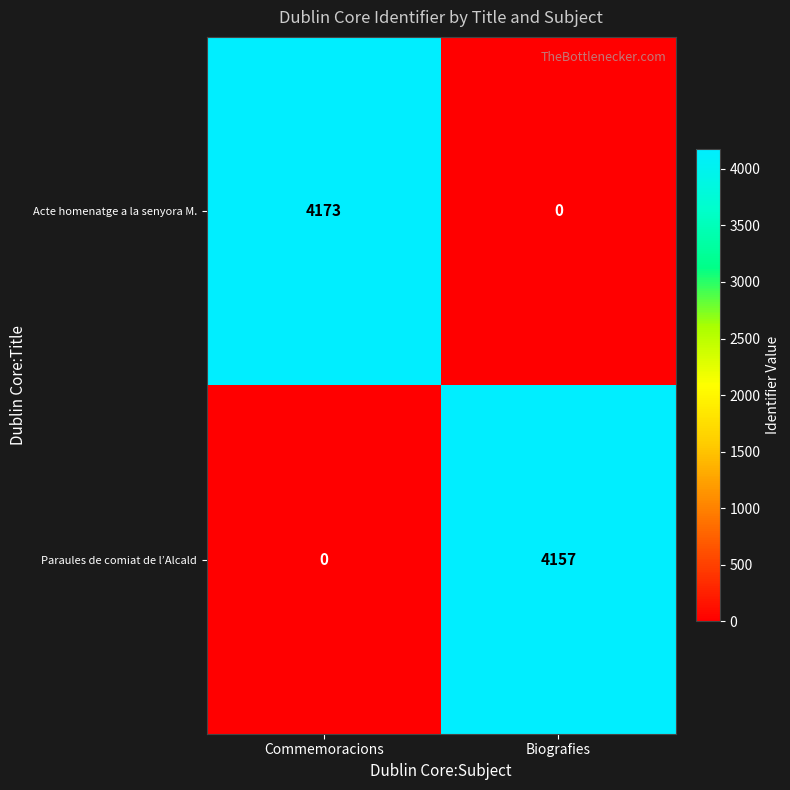

At which category is the sum across all series the highest?

Commemoracions